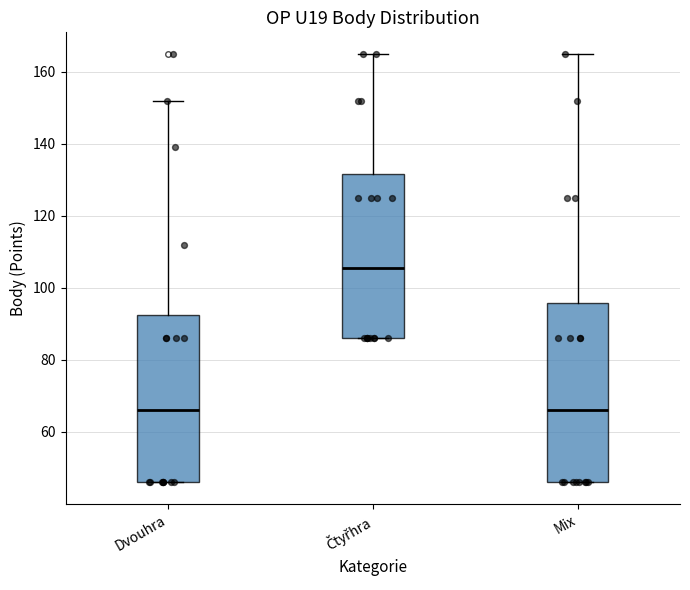

Reading left to right, transcribe this box plot: for each box, give where its median line is, the range the box spans, and where its two whiskers end, as read against the y-axis. The values are not printed on the chart, so give them approximately, as read against the axis.

Dvouhra: median 66, box 46 to 92, whiskers 46 to 152
Čtyřhra: median 106, box 86 to 132, whiskers 86 to 166
Mix: median 66, box 46 to 96, whiskers 46 to 166